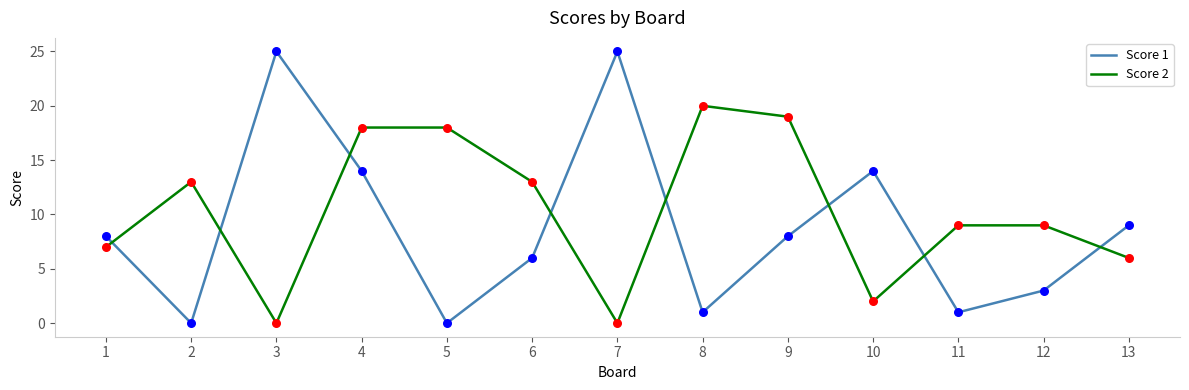

Which series has the largest total across all categories?

Score 2